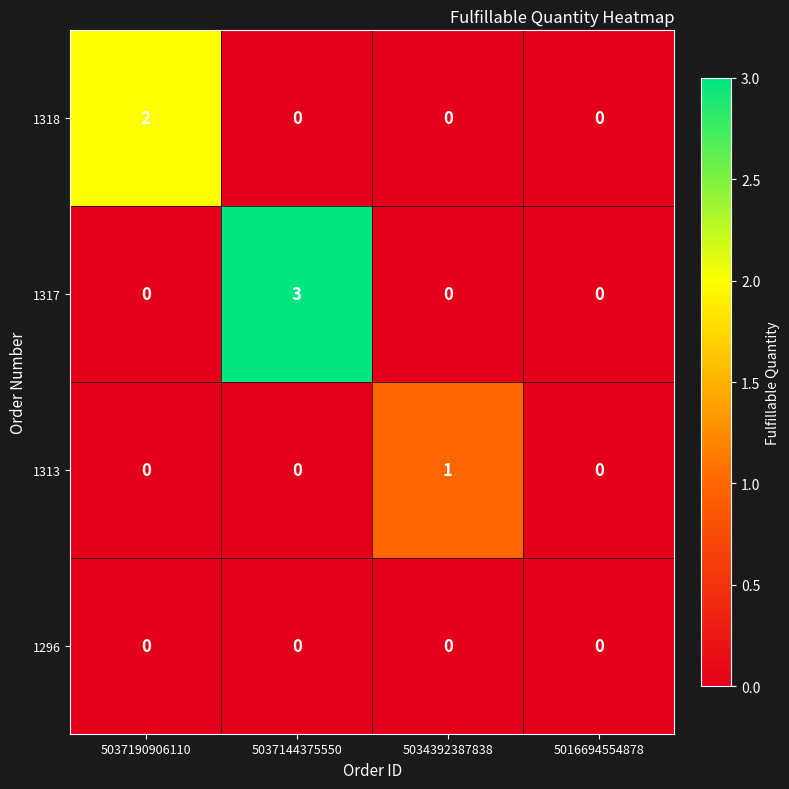

Reading right to left, what are all the values shown in this chart?

1318: 0	0	0	2
1317: 0	0	3	0
1313: 0	1	0	0
1296: 0	0	0	0